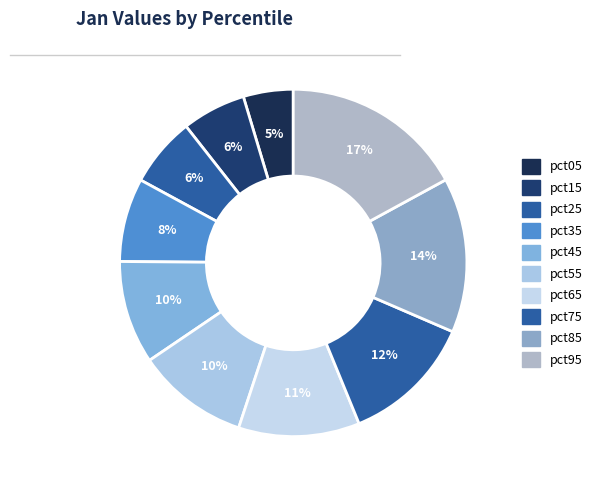

Is pct85 the majority of the pie?

No